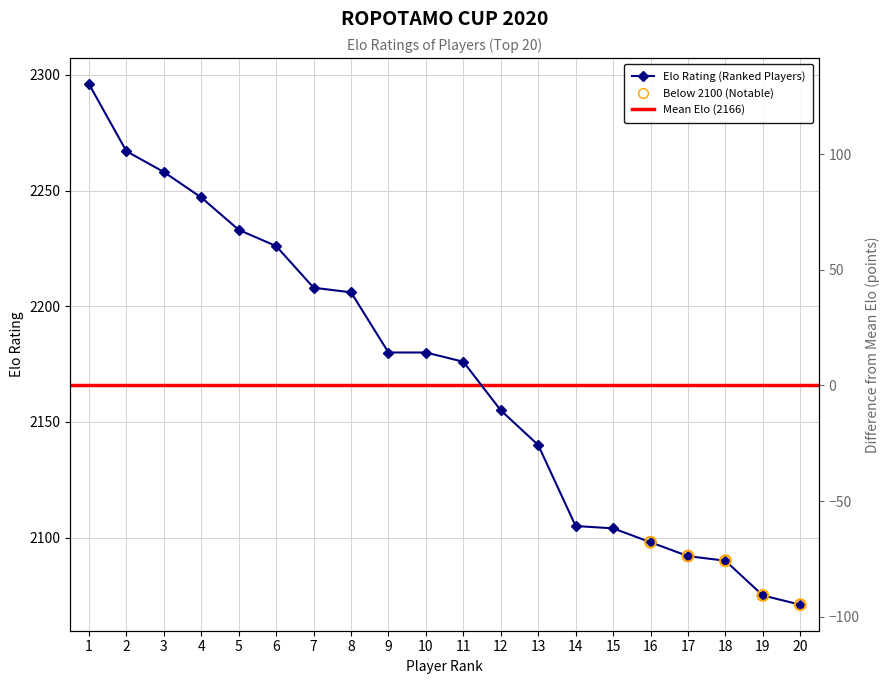

What is the ratio of the value at 13 to the value at 10?

1.0